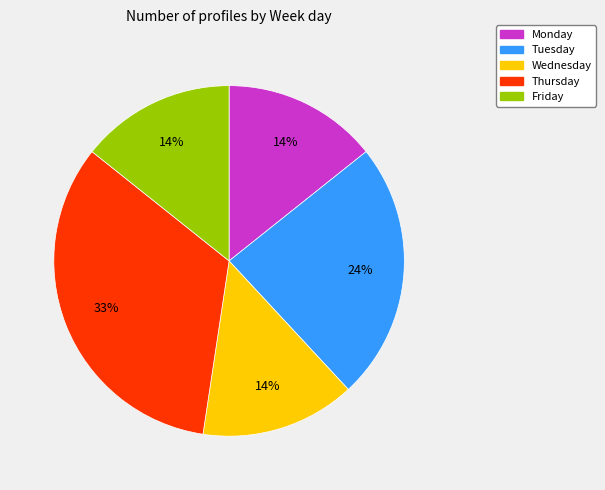

Does Wednesday account for over 50% of the chart?

No